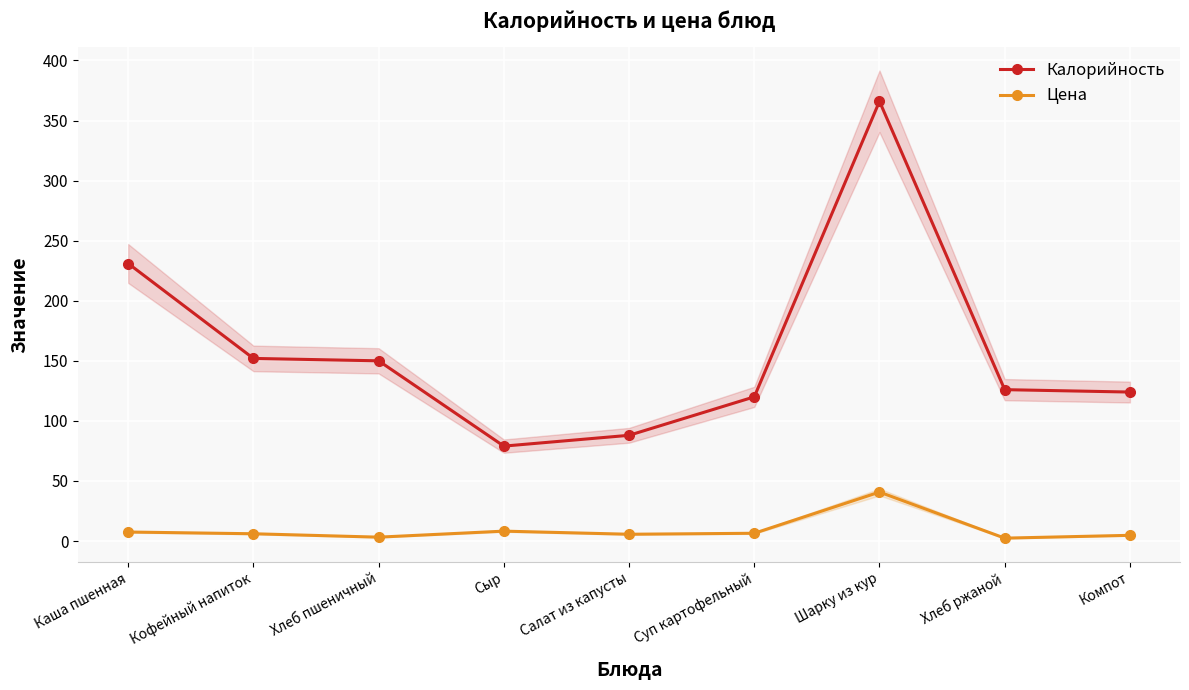

At which label is Цена closest to 21?

Сыр